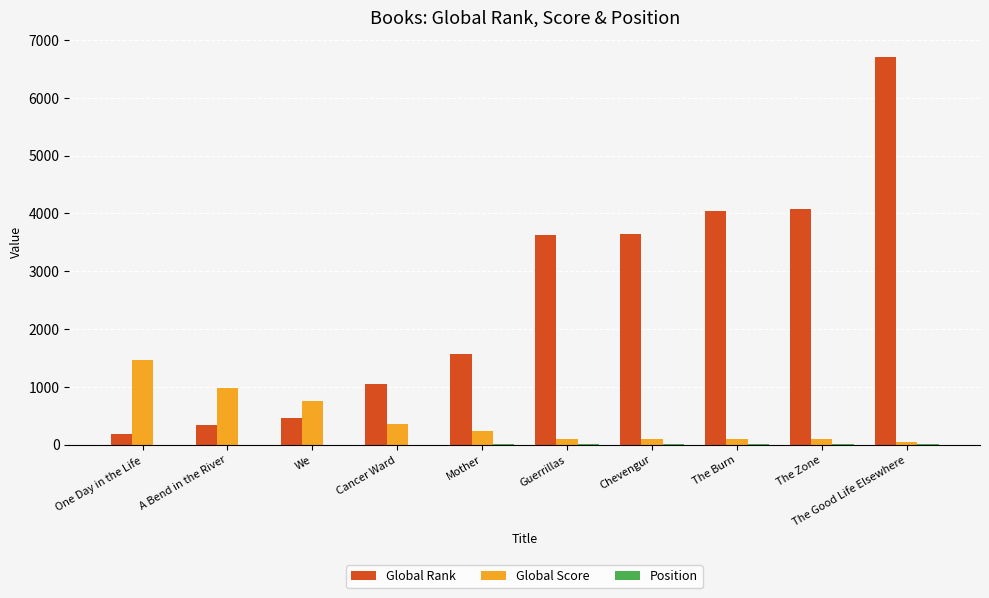

The value of Global Rank at Cancer Ward is 1046. True or false?

True